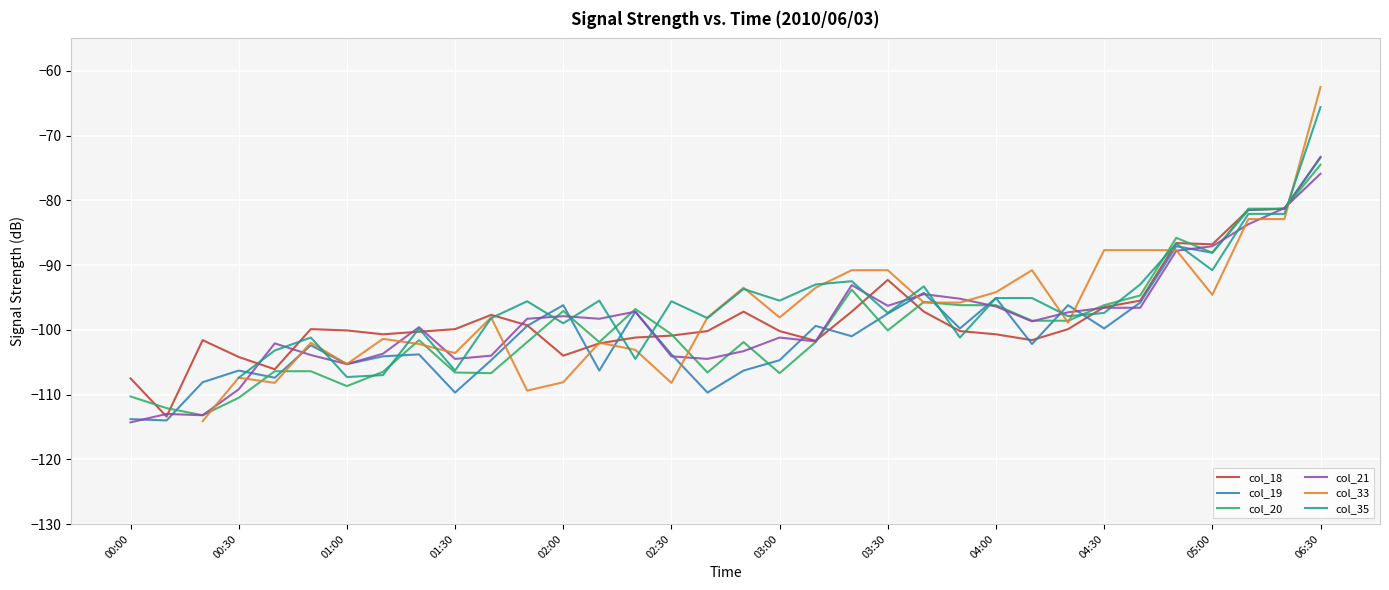

The value of col_19 at 04:00 is -95.1. True or false?

True